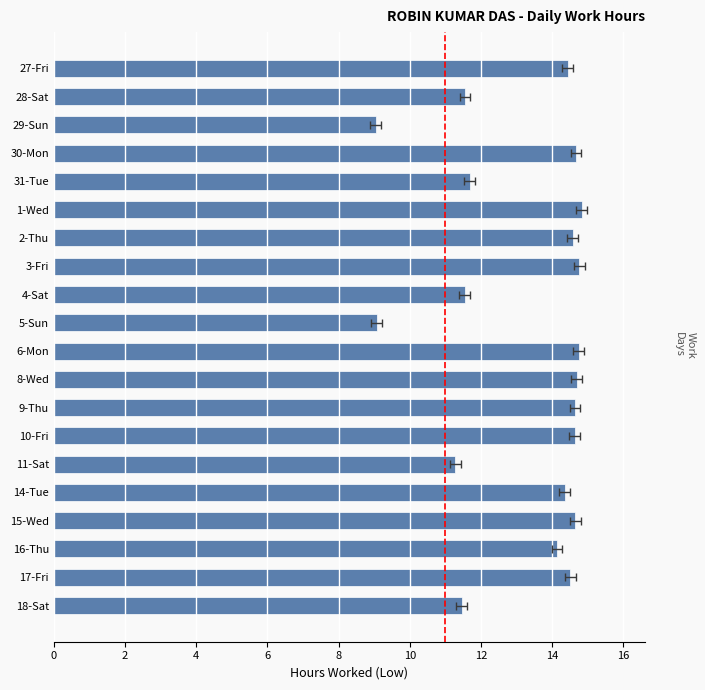

Reading left to right, list all the values displayed in this chart.

14.4	11.6	9.0	14.7	11.7	14.8	14.6	14.8	11.5	9.1	14.8	14.7	14.6	14.6	11.3	14.3	14.7	14.1	14.5	11.5